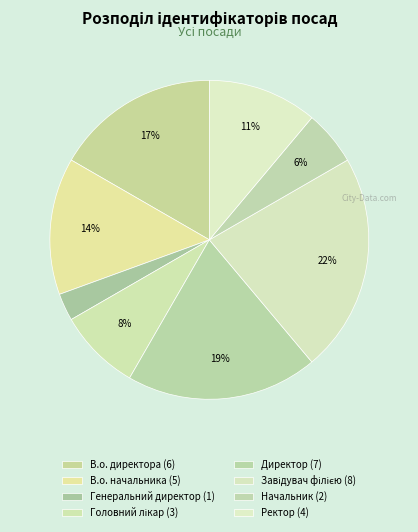

How many segments does this pie chart have?

8